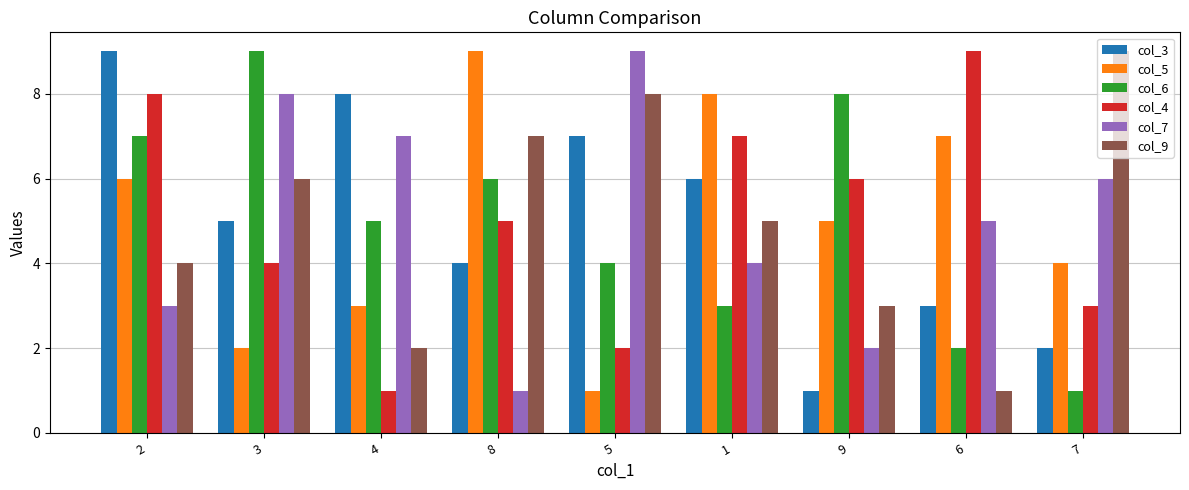

Rank the series at 8 from highest to lowest value.

col_5, col_9, col_6, col_4, col_3, col_7